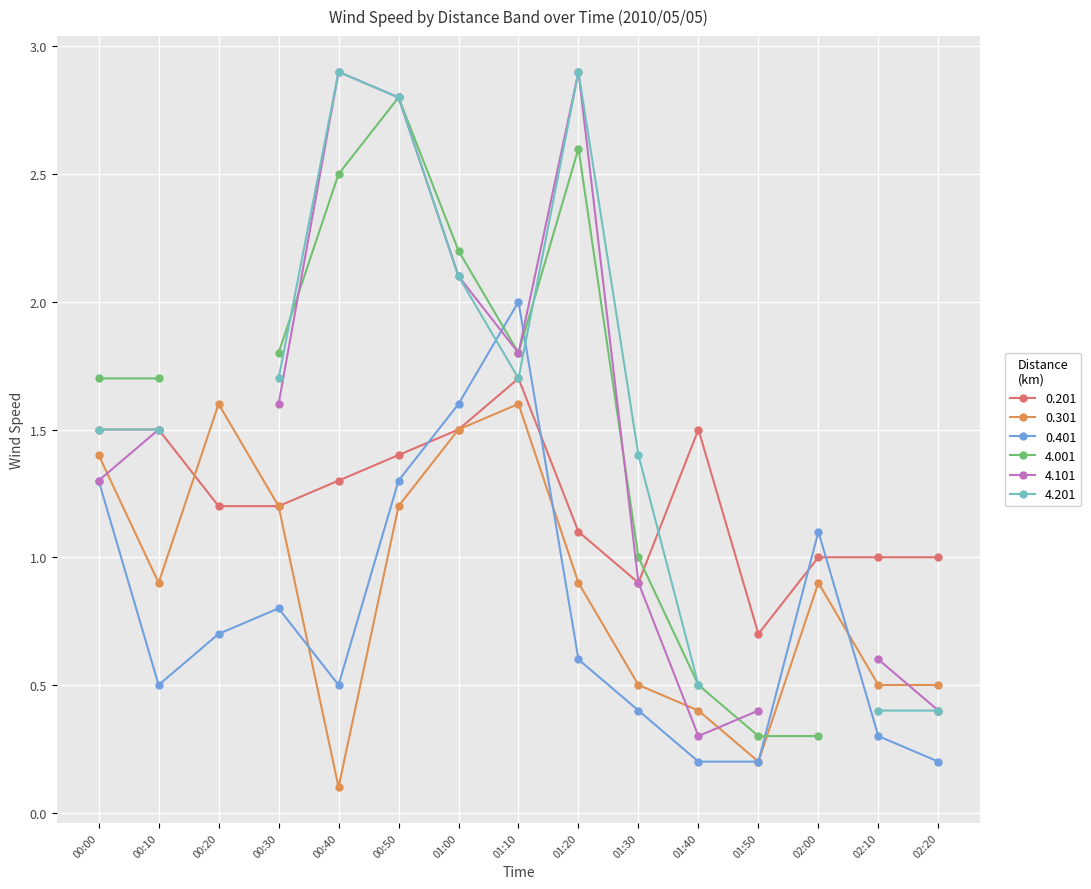

At which category does 0.301 reach its first local peak?

00:20